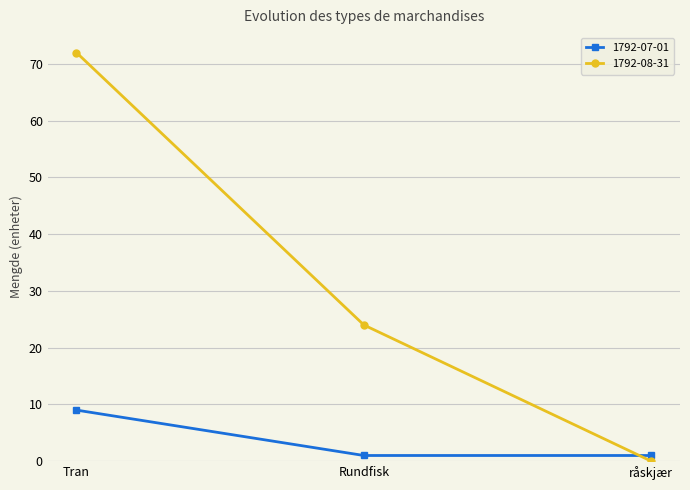

The 1792-08-31 series shows 24 at Rundfisk. True or false?

True